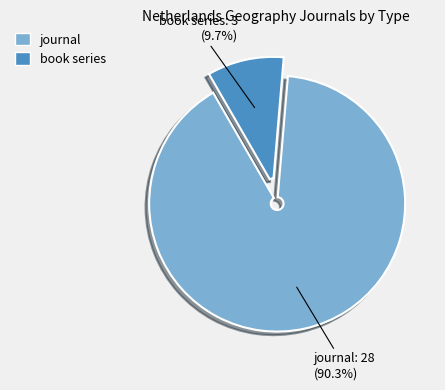

Is there any slice that represents more than half of the pie?

Yes